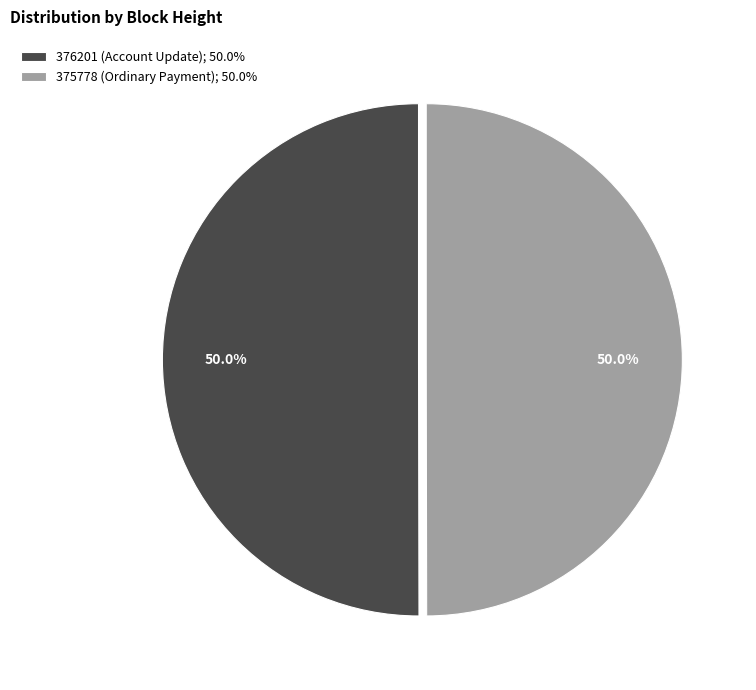

What is the total percentage of 375778 (Ordinary Payment) and 376201 (Account Update)?

100.0%